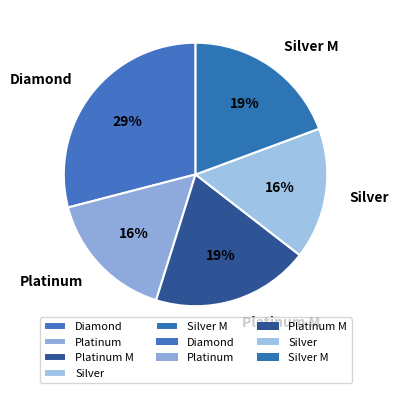

True or false: Diamond accounts for 17% of the total.

False